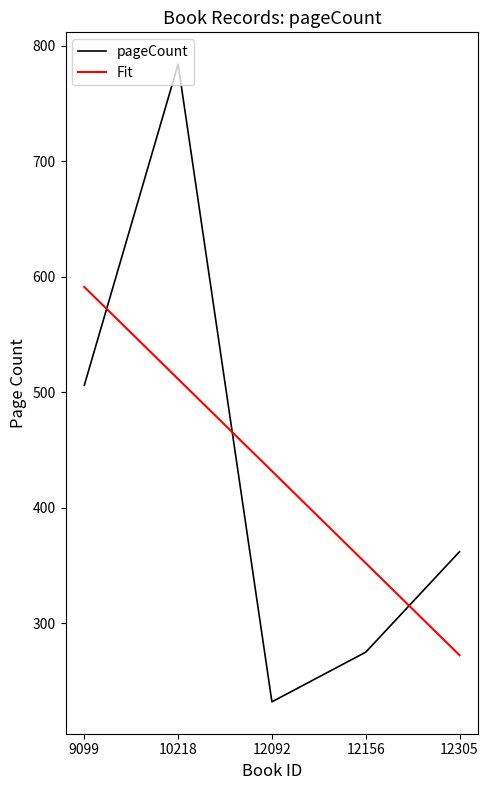

What is the ratio of the value at 9099 to the value at 12156?

1.8